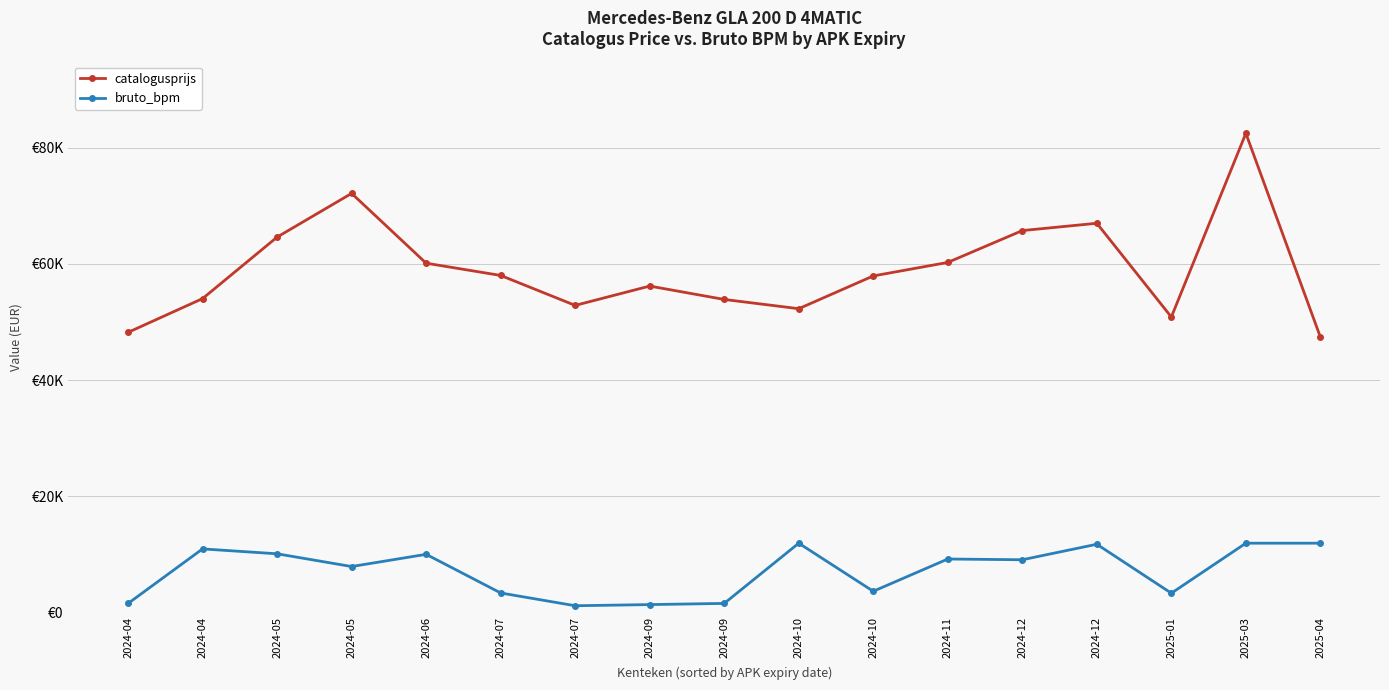

True or false: bruto_bpm has a value of 4488 at 2024-12.

False